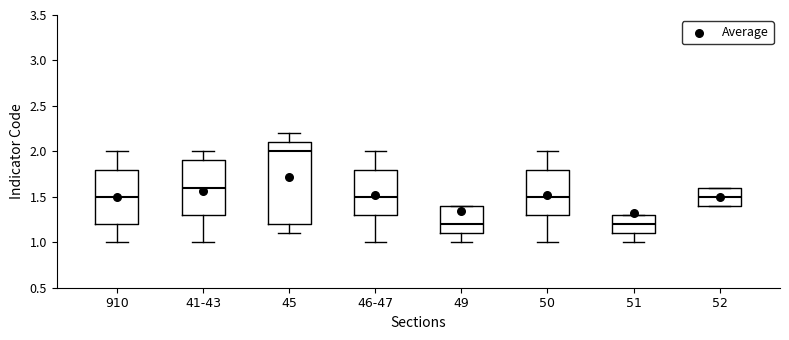

Reading left to right, transcribe this box plot: for each box, give where its median line is, the range the box spans, and where its two whiskers end, as read against the y-axis. The values are not printed on the chart, so give them approximately, as read against the axis.

910: median 1.5, box 1.2 to 1.8, whiskers 1.0 to 2.0
41-43: median 1.6, box 1.3 to 1.9, whiskers 1.0 to 2.0
45: median 2.0, box 1.2 to 2.1, whiskers 1.1 to 2.2
46-47: median 1.5, box 1.3 to 1.8, whiskers 1.0 to 2.0
49: median 1.2, box 1.1 to 1.4, whiskers 1.0 to 1.4
50: median 1.5, box 1.3 to 1.8, whiskers 1.0 to 2.0
51: median 1.2, box 1.1 to 1.3, whiskers 1.0 to 1.3
52: median 1.5, box 1.4 to 1.6, whiskers 1.4 to 1.6